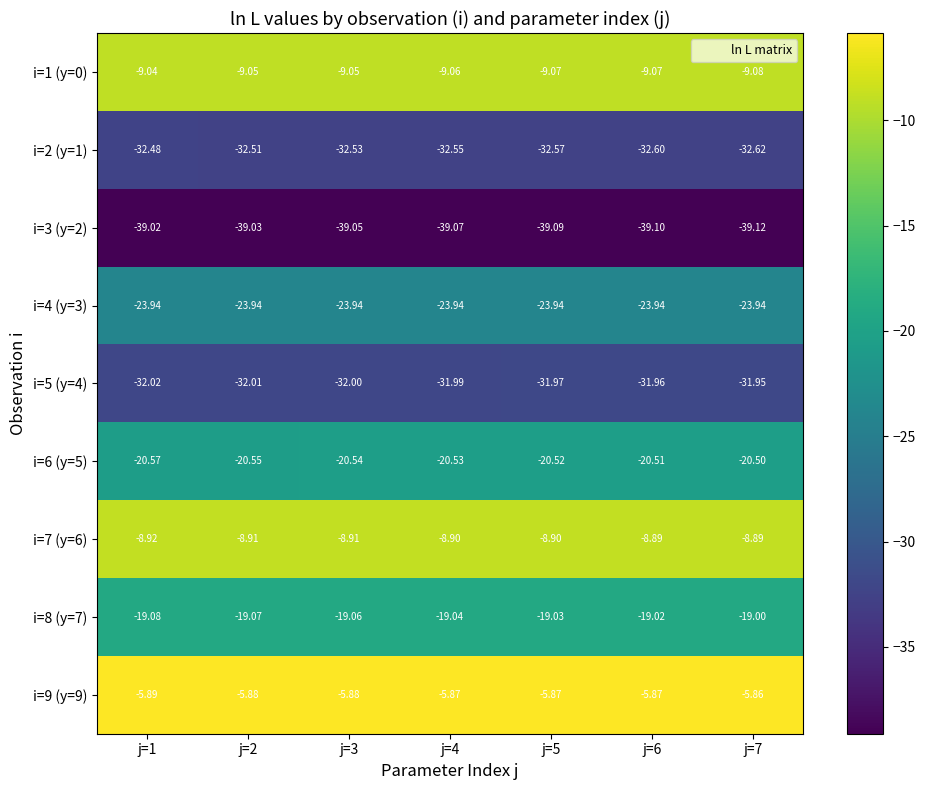

Rank the series at j=3 from lowest to highest value.

i=3 (y=2), i=2 (y=1), i=5 (y=4), i=4 (y=3), i=6 (y=5), i=8 (y=7), i=1 (y=0), i=7 (y=6), i=9 (y=9)